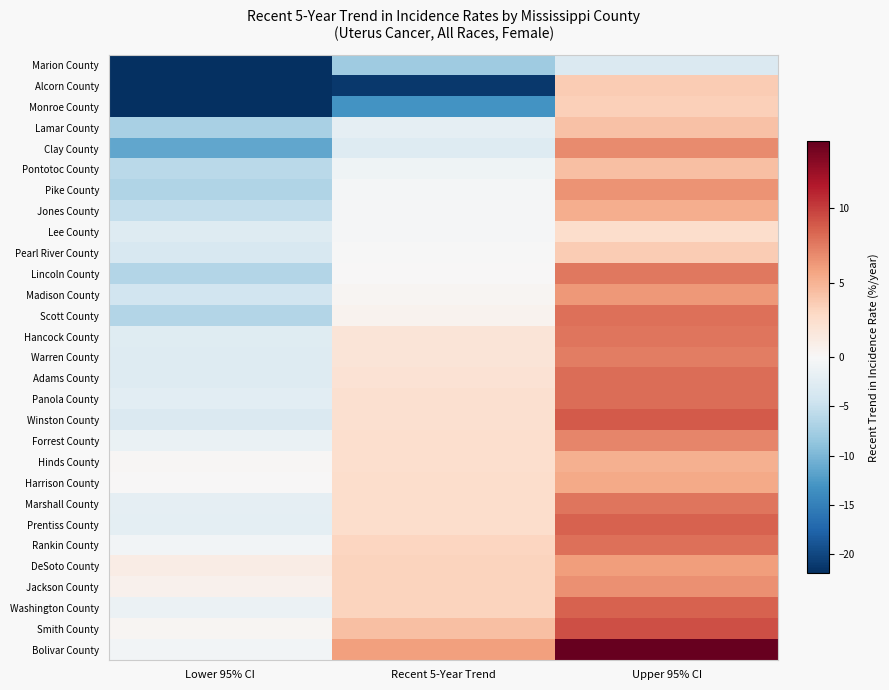

Reading left to right, list all the values displayed in this chart.

Marion County: Lower 95% CI=-22.0	Recent 5-Year Trend=-7.9	Upper 95% CI=-3.1
Alcorn County: Lower 95% CI=-44.5	Recent 5-Year Trend=-21.3	Upper 95% CI=3.7
Monroe County: Lower 95% CI=-28.7	Recent 5-Year Trend=-13.2	Upper 95% CI=3.5
Lamar County: Lower 95% CI=-7.2	Recent 5-Year Trend=-2.0	Upper 95% CI=4.3
Clay County: Lower 95% CI=-11.5	Recent 5-Year Trend=-2.8	Upper 95% CI=6.9
Pontotoc County: Lower 95% CI=-5.9	Recent 5-Year Trend=-1.0	Upper 95% CI=4.4
Pike County: Lower 95% CI=-6.6	Recent 5-Year Trend=-0.4	Upper 95% CI=6.5
Jones County: Lower 95% CI=-5.3	Recent 5-Year Trend=-0.3	Upper 95% CI=5.3
Lee County: Lower 95% CI=-2.9	Recent 5-Year Trend=-0.3	Upper 95% CI=2.5
Pearl River County: Lower 95% CI=-3.6	Recent 5-Year Trend=-0.1	Upper 95% CI=3.7
Lincoln County: Lower 95% CI=-6.4	Recent 5-Year Trend=0.0	Upper 95% CI=7.6
Madison County: Lower 95% CI=-4.2	Recent 5-Year Trend=0.3	Upper 95% CI=6.3
Scott County: Lower 95% CI=-6.4	Recent 5-Year Trend=0.5	Upper 95% CI=8.0
Hancock County: Lower 95% CI=-2.6	Recent 5-Year Trend=1.9	Upper 95% CI=7.8
Warren County: Lower 95% CI=-2.8	Recent 5-Year Trend=1.9	Upper 95% CI=7.4
Adams County: Lower 95% CI=-2.8	Recent 5-Year Trend=2.1	Upper 95% CI=8.1
Panola County: Lower 95% CI=-2.3	Recent 5-Year Trend=2.3	Upper 95% CI=8.1
Winston County: Lower 95% CI=-3.1	Recent 5-Year Trend=2.3	Upper 95% CI=8.9
Forrest County: Lower 95% CI=-1.4	Recent 5-Year Trend=2.4	Upper 95% CI=7.1
Hinds County: Lower 95% CI=0.2	Recent 5-Year Trend=2.4	Upper 95% CI=5.1
Harrison County: Lower 95% CI=0.1	Recent 5-Year Trend=2.5	Upper 95% CI=5.5
Marshall County: Lower 95% CI=-2.0	Recent 5-Year Trend=2.5	Upper 95% CI=7.8
Prentiss County: Lower 95% CI=-2.2	Recent 5-Year Trend=2.6	Upper 95% CI=8.5
Rankin County: Lower 95% CI=-0.6	Recent 5-Year Trend=3.1	Upper 95% CI=8.0
DeSoto County: Lower 95% CI=1.1	Recent 5-Year Trend=3.2	Upper 95% CI=6.1
Jackson County: Lower 95% CI=0.6	Recent 5-Year Trend=3.2	Upper 95% CI=6.6
Washington County: Lower 95% CI=-1.3	Recent 5-Year Trend=3.2	Upper 95% CI=8.6
Smith County: Lower 95% CI=0.3	Recent 5-Year Trend=4.4	Upper 95% CI=9.4
Bolivar County: Lower 95% CI=-0.6	Recent 5-Year Trend=5.9	Upper 95% CI=14.5